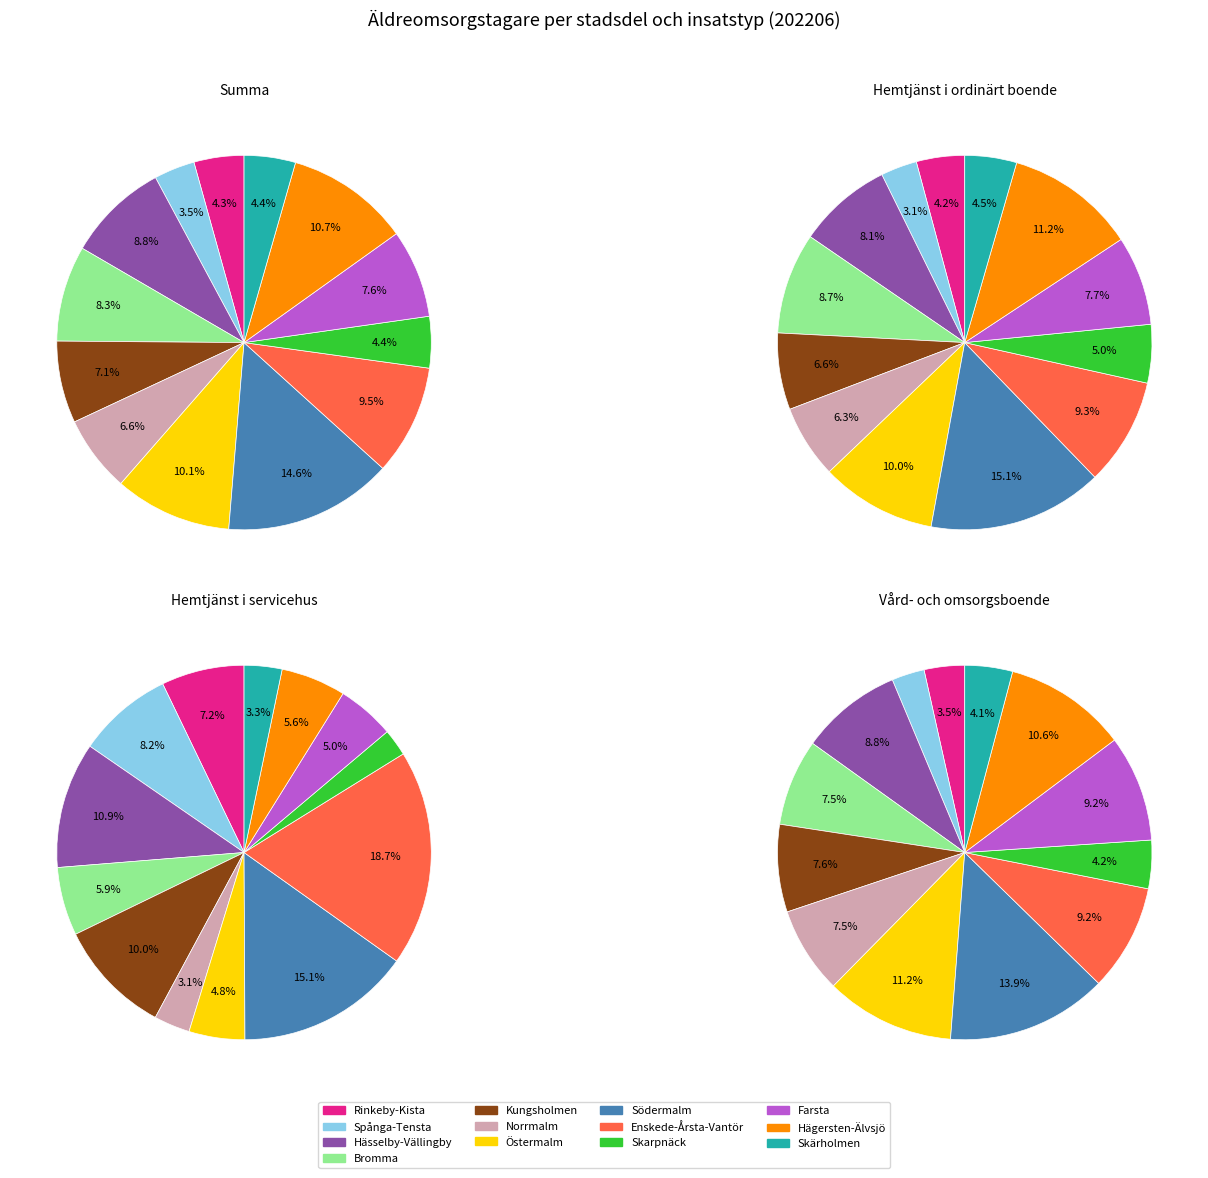

Combined, what portion of the pie is Hägersten-Älvsjö and Skarpnäck?

15.1%